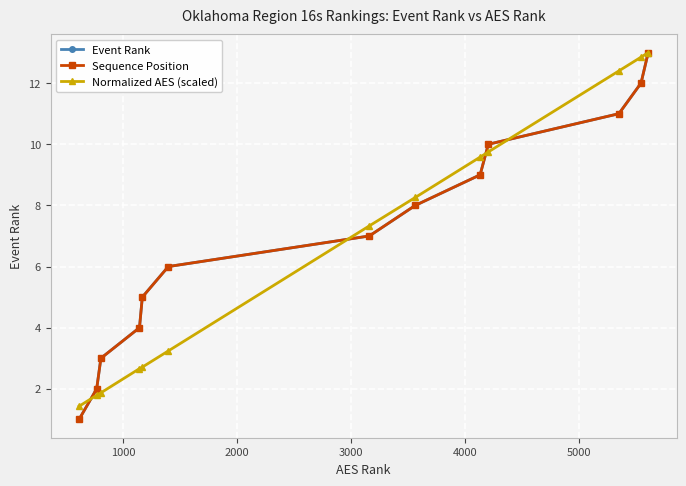

Does the chart have visible grid lines?

Yes